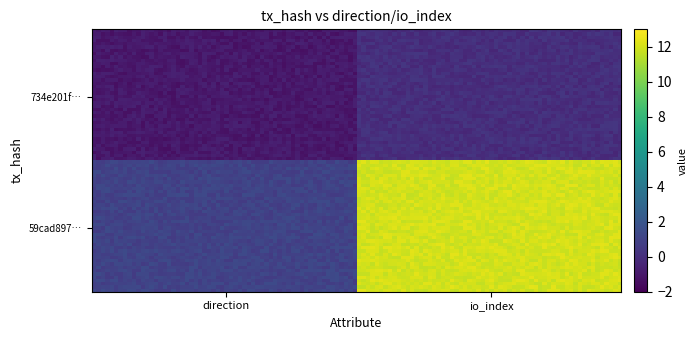

What is the greatest value displayed?

12